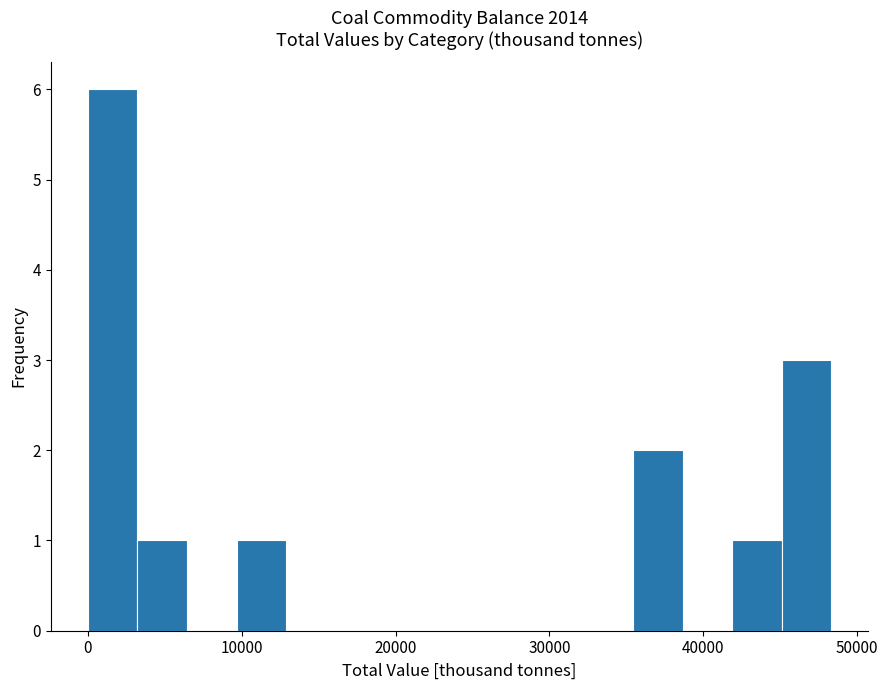

Around what value on the x-axis is the tallest bar? Give the approximate position of its centre, as read against the axis.

2000